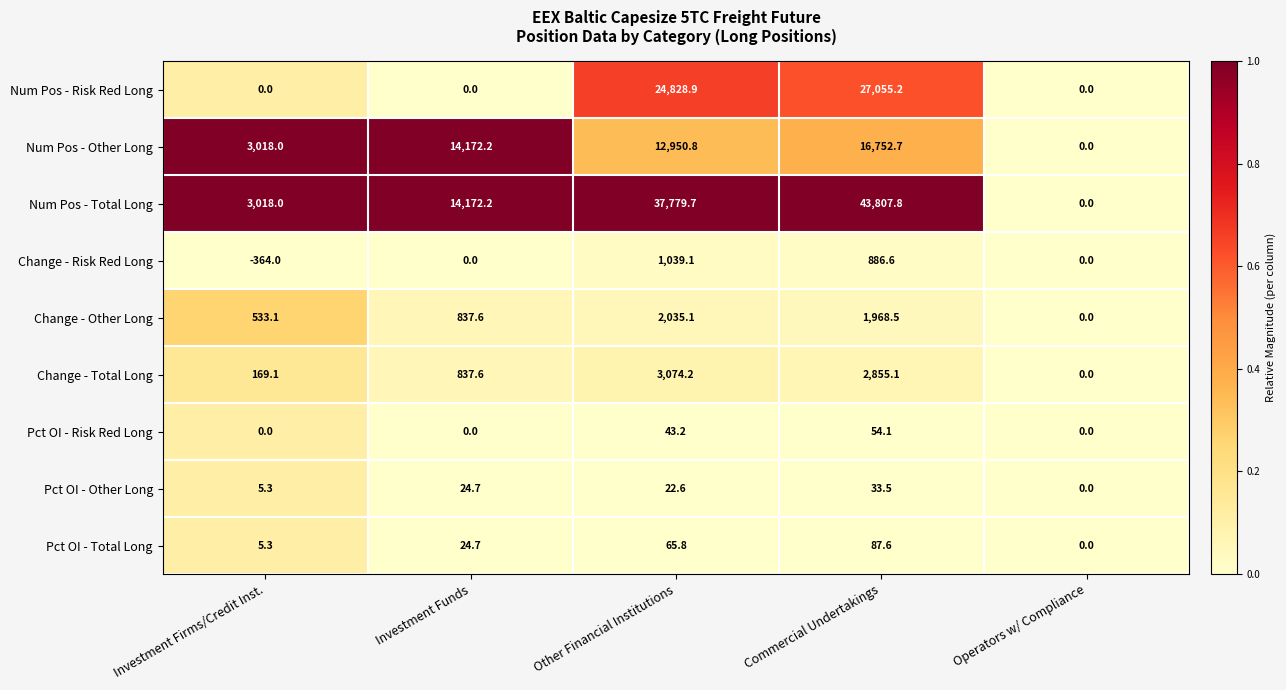

The value of Pct OI - Risk Red Long at Other Financial Institutions is 10.9. True or false?

False